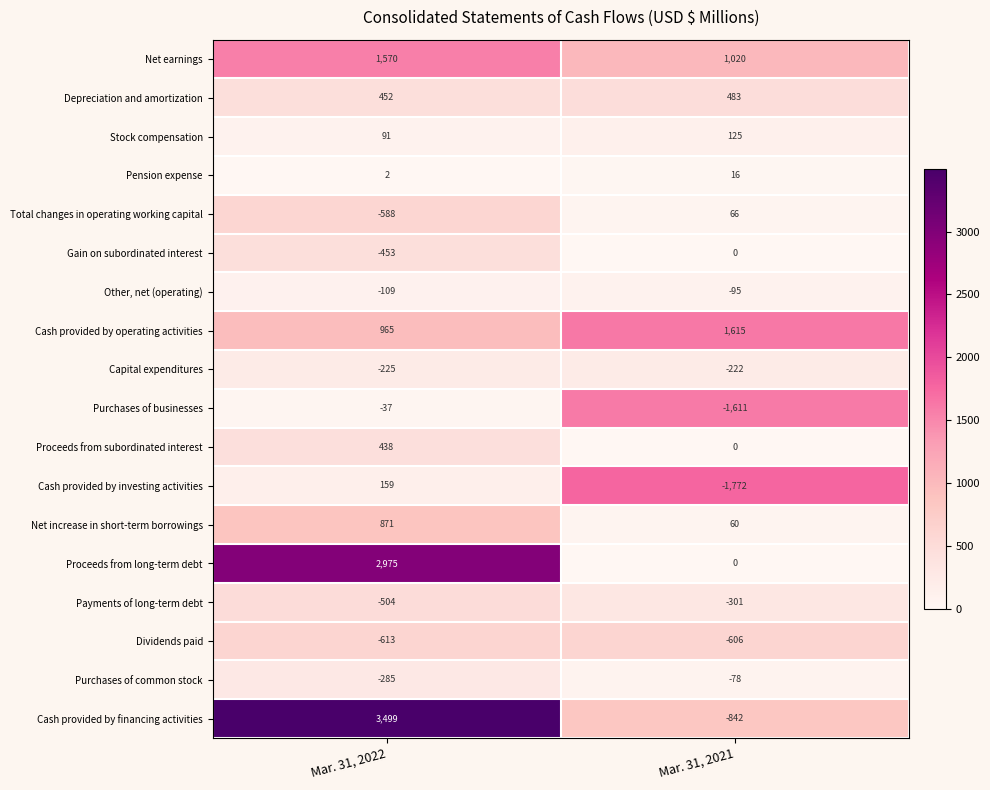

Between Mar. 31, 2022 and Mar. 31, 2021, which series saw the biggest shift?

Cash provided by financing activities